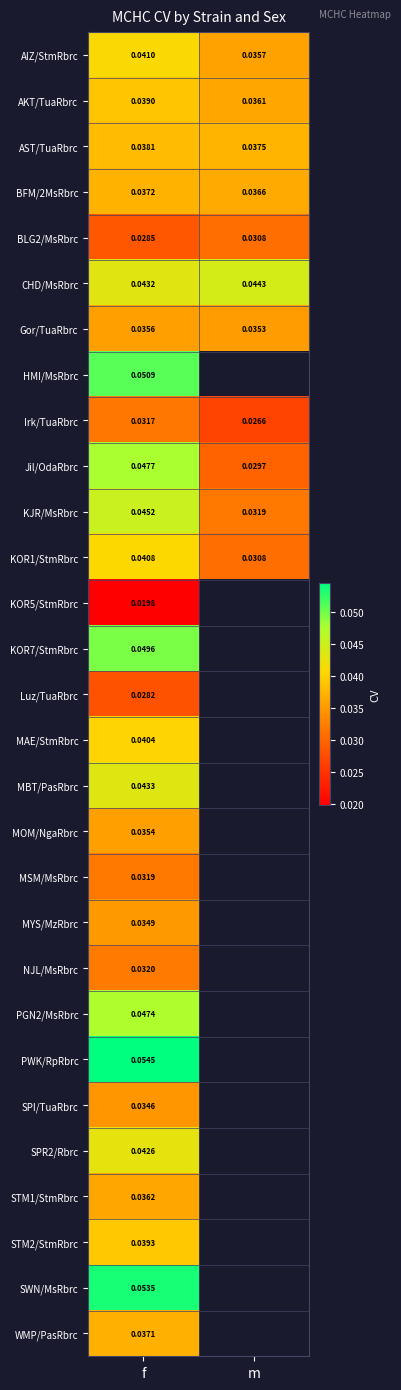

At how many categories does at least one series exceed 0?

2